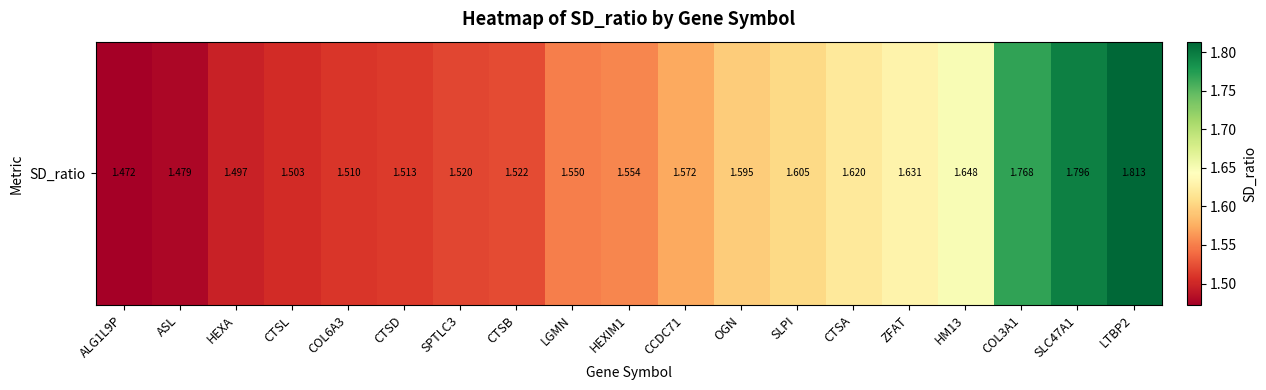

What is the change in value from OGN to HM13?

+0.1